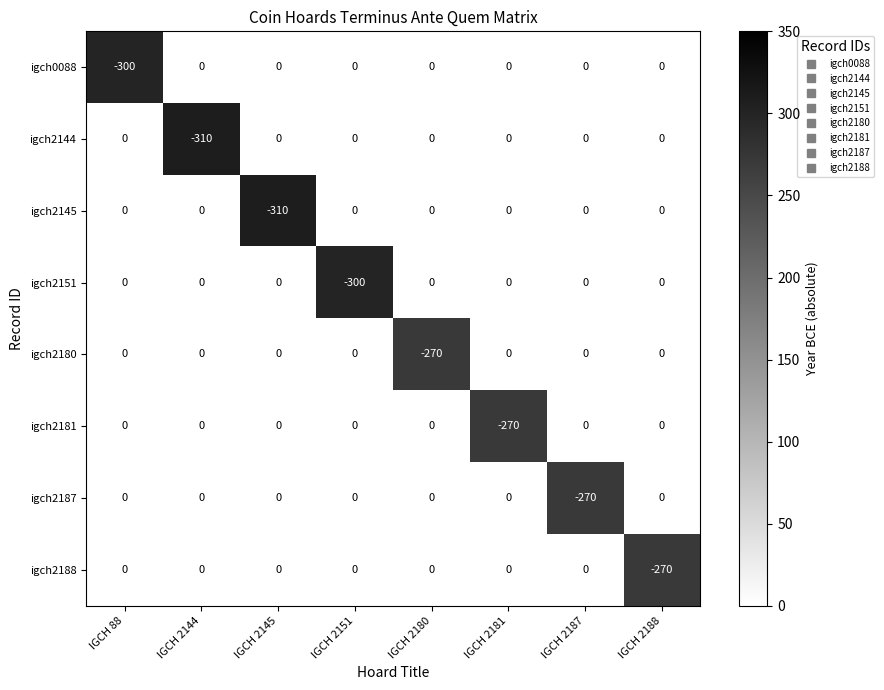

Which series changed the most between IGCH 2151 and IGCH 2181?

igch2151